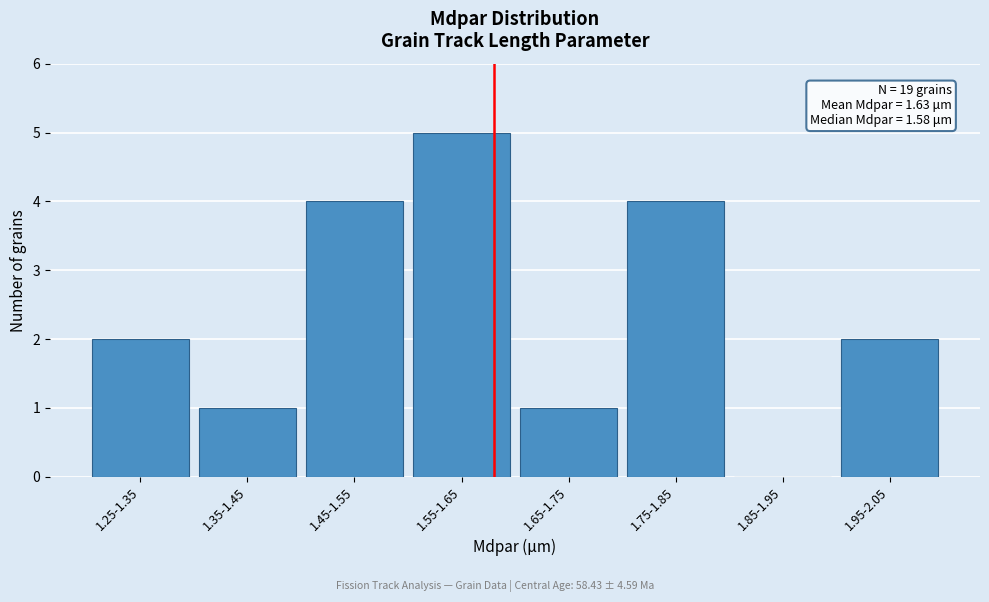

Reading left to right, transcribe all the data shown in this chart.

1.25-1.35=2	1.35-1.45=1	1.45-1.55=4	1.55-1.65=5	1.65-1.75=1	1.75-1.85=4	1.85-1.95=0	1.95-2.05=2